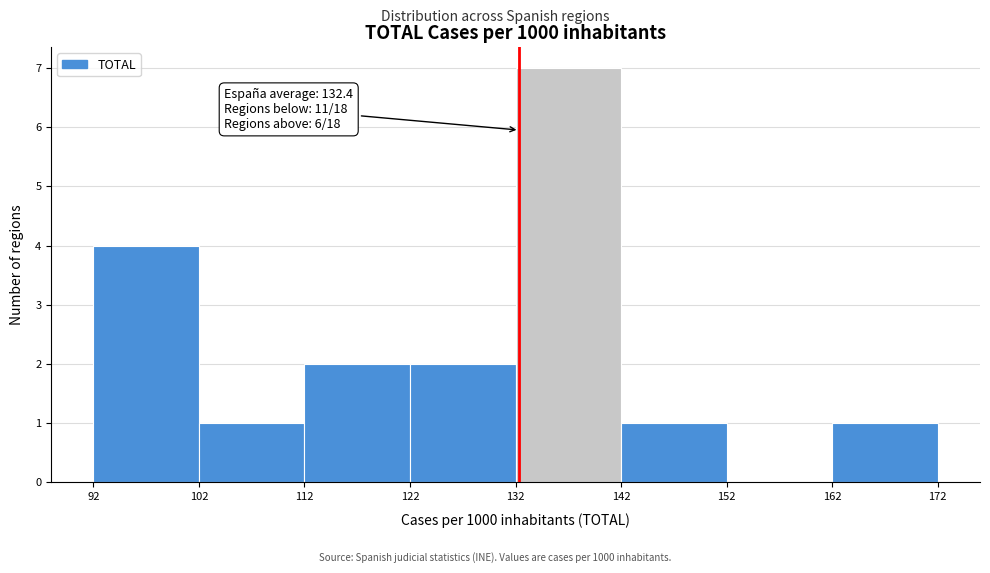

Over which range of the x-axis is the bar tallest?

132 to 142